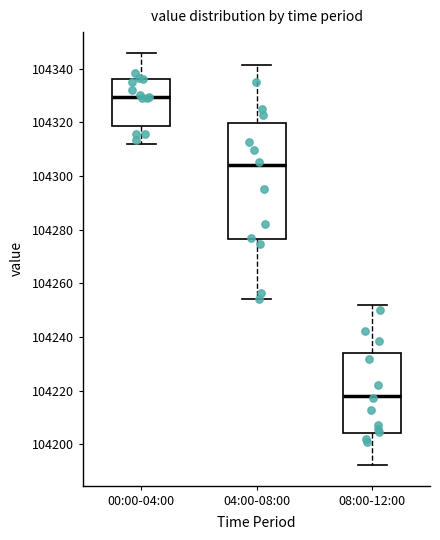

Reading left to right, transcribe this box plot: for each box, give where its median line is, the range the box spans, and where its two whiskers end, as read against the y-axis. The values are not printed on the chart, so give them approximately, as read against the axis.

00:00-04:00: median 104330, box 104318 to 104336, whiskers 104312 to 104346
04:00-08:00: median 104304, box 104276 to 104320, whiskers 104254 to 104342
08:00-12:00: median 104218, box 104204 to 104234, whiskers 104192 to 104252